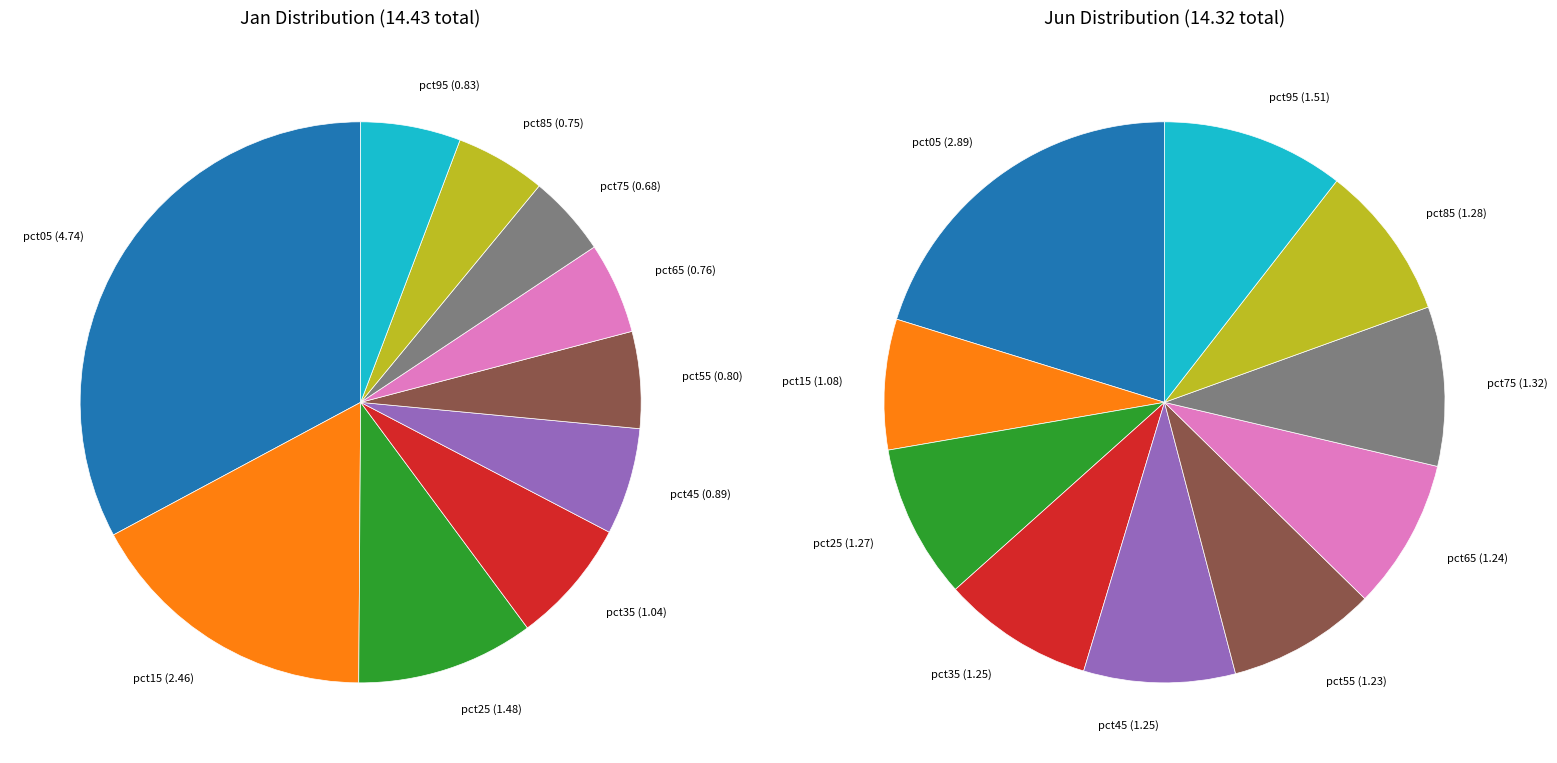

Does 7 account for over 50% of the chart?

No